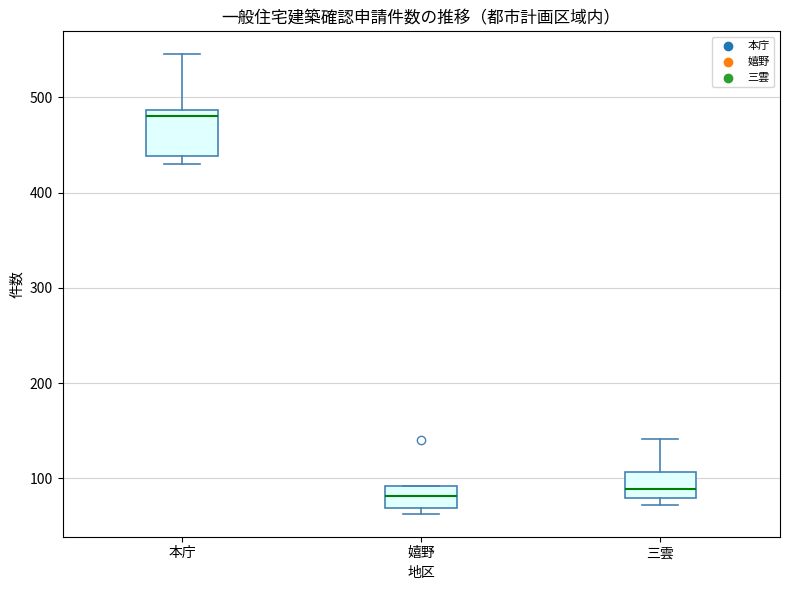

Comparing the boxes themselves (not the whiskers), which one is the tallest?

本庁